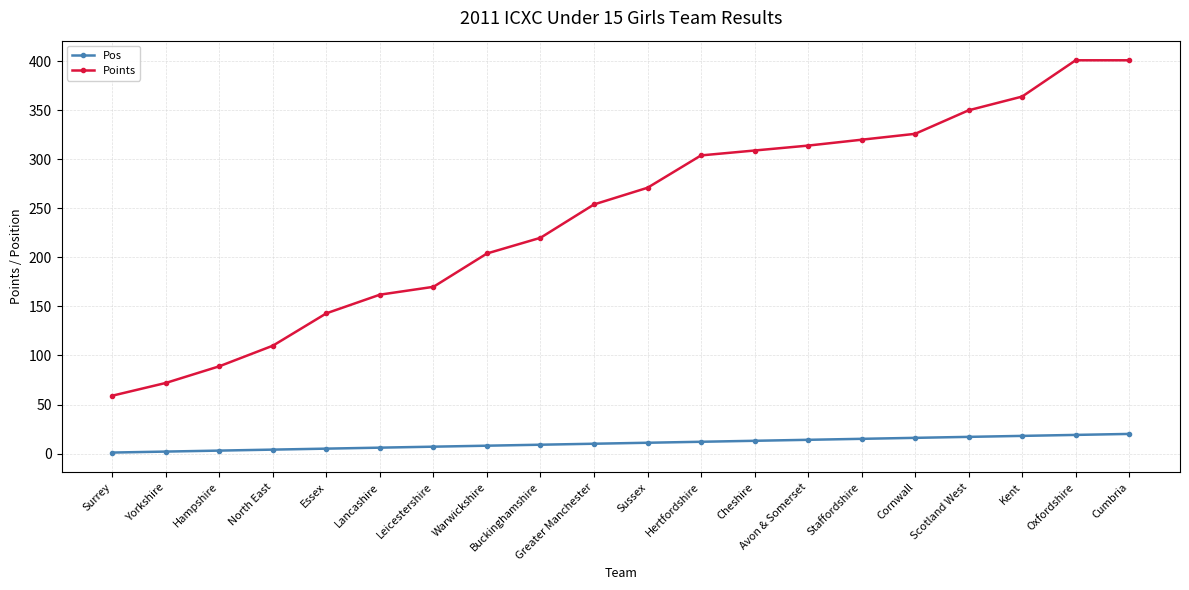

Where is Points nearest to the value 230?

Buckinghamshire